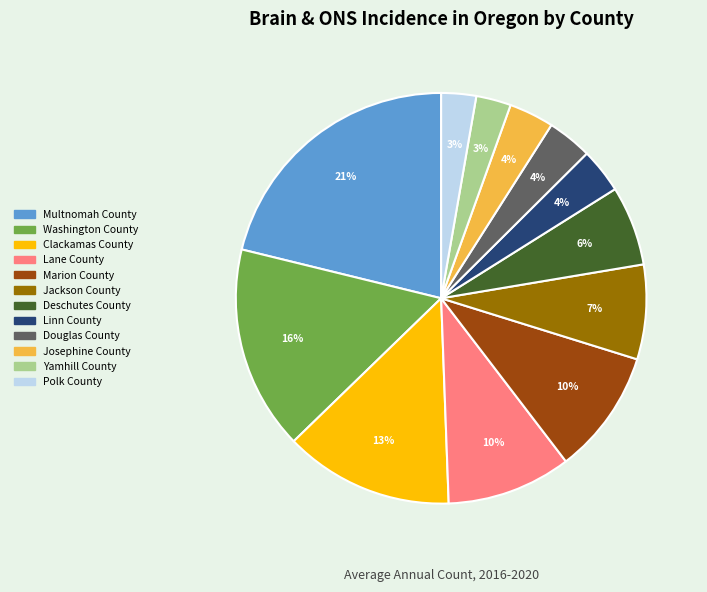

Between Douglas County and Marion County, which is larger?

Marion County